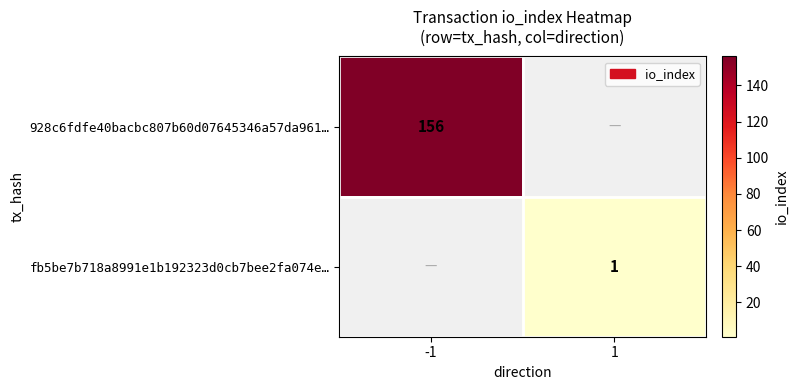

The value of fb5be7b718a8991e1b192323d0cb7bee2fa074e… at 1 is 0. True or false?

False